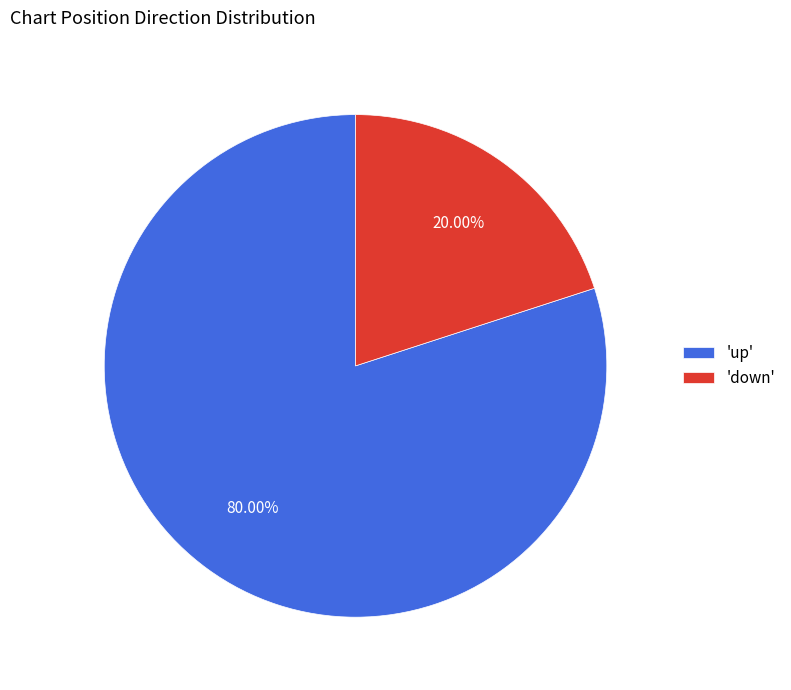

Which slice is the largest?

'up'